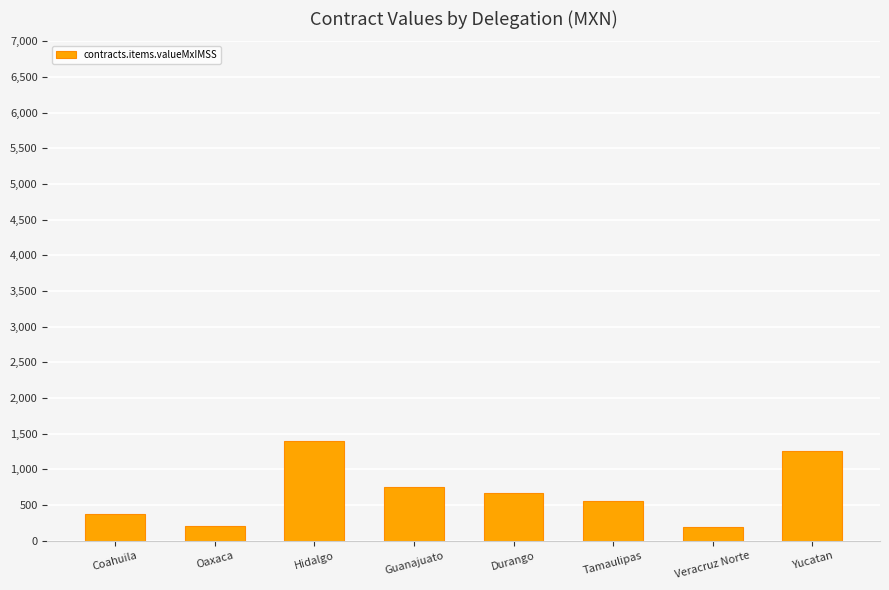

Between Durango and Oaxaca, which is larger?

Durango